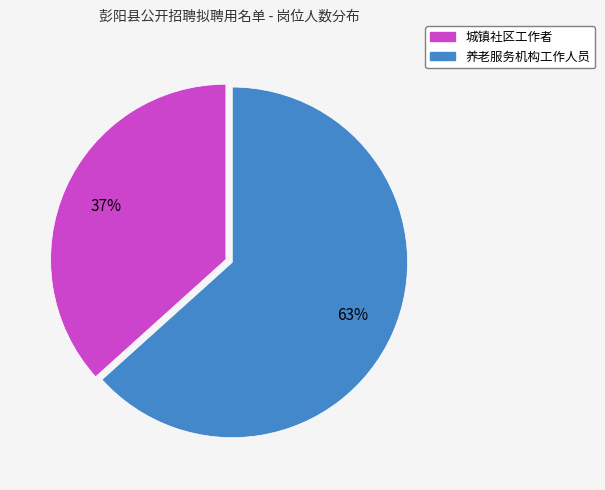

To the nearest percent, what percentage of the pie is 城镇社区工作者?

37%